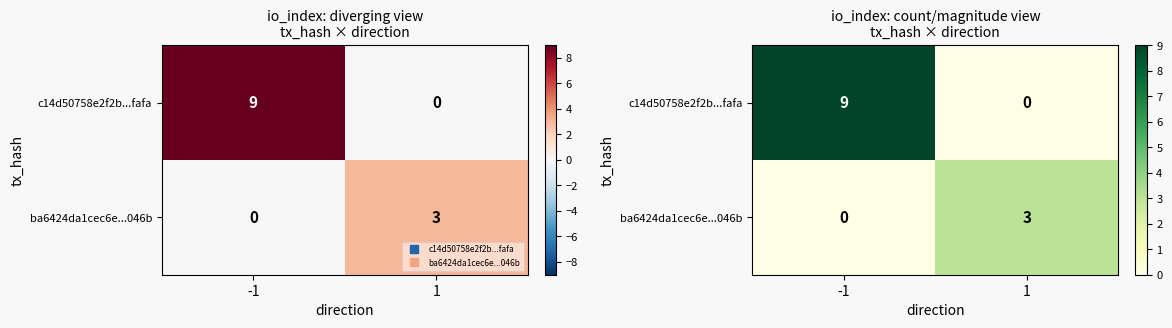

List the series in order of their overall mean, highest first.

c14d50758e2f2b...fafa, ba6424da1cec6e...046b